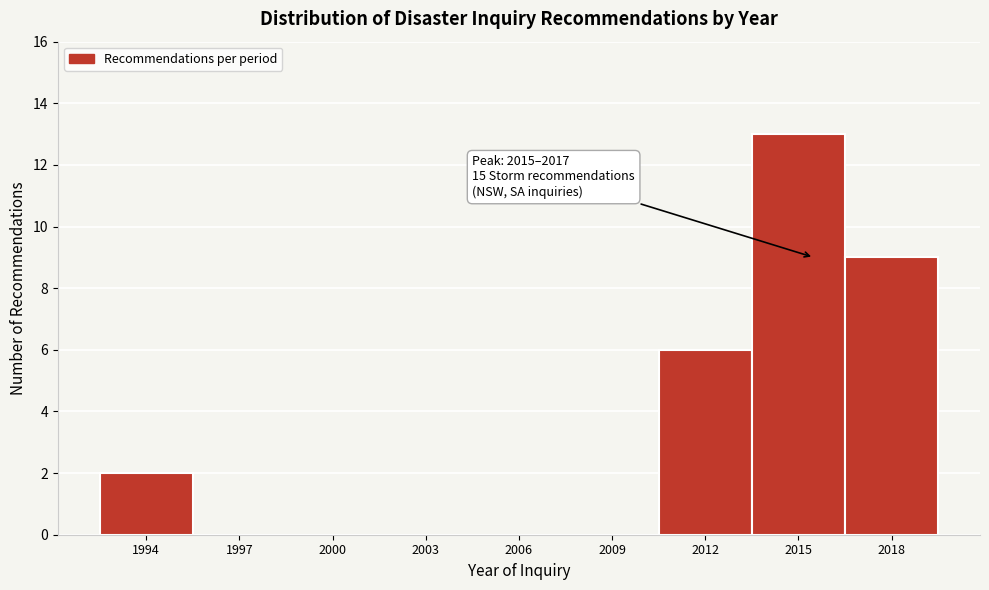

Reading left to right, list all the values displayed in this chart.

1994=2	1997=0	2000=0	2003=0	2006=0	2009=0	2012=6	2015=13	2018=9